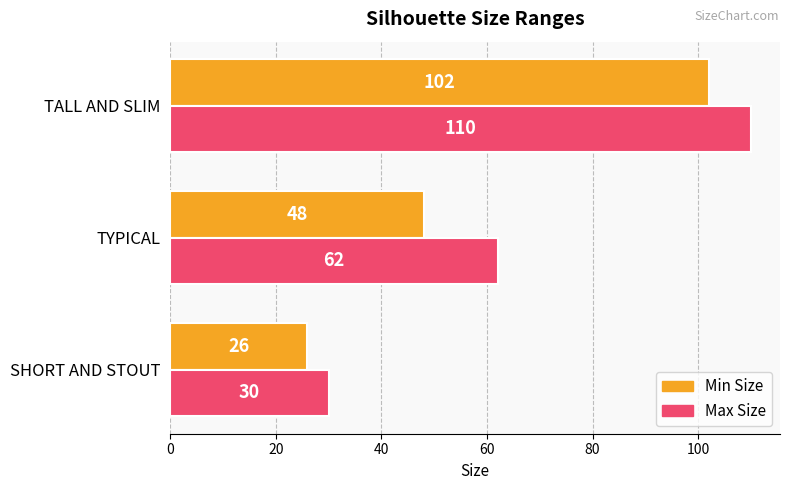

What is the greatest value displayed?

110